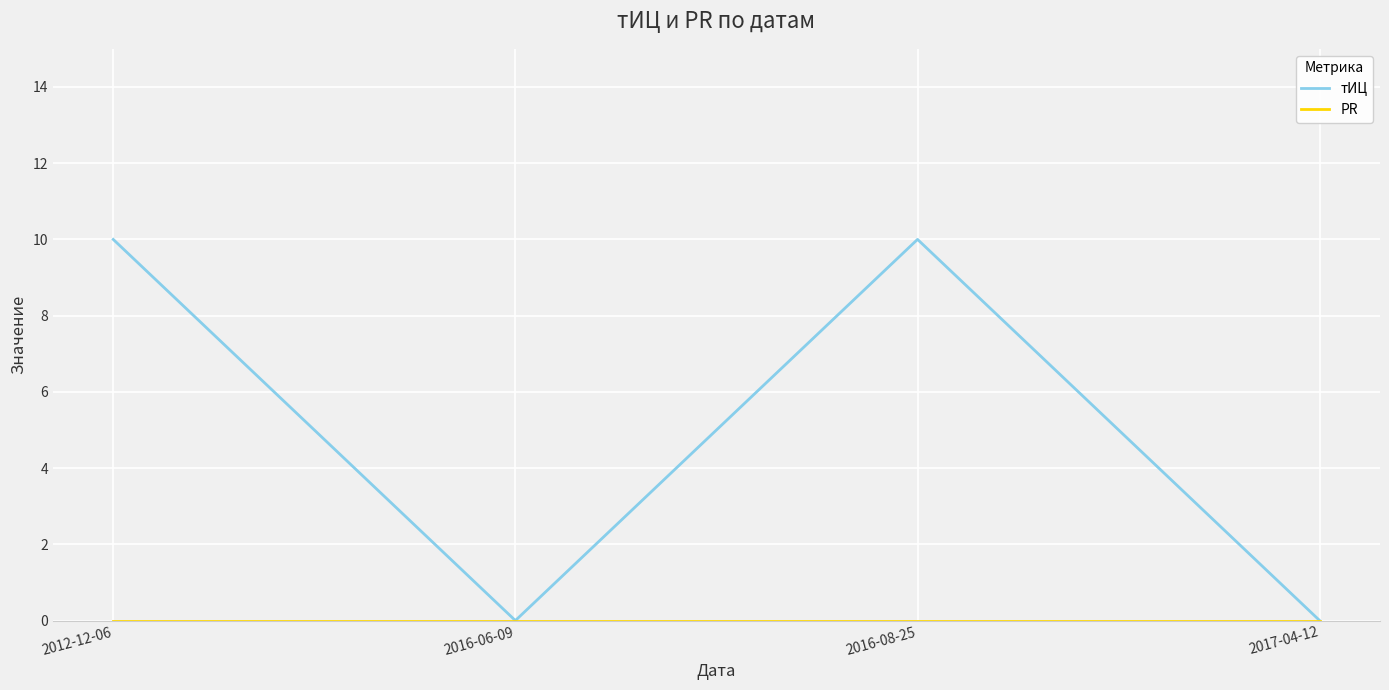

At which category does тИЦ reach its first local peak?

2016-08-25